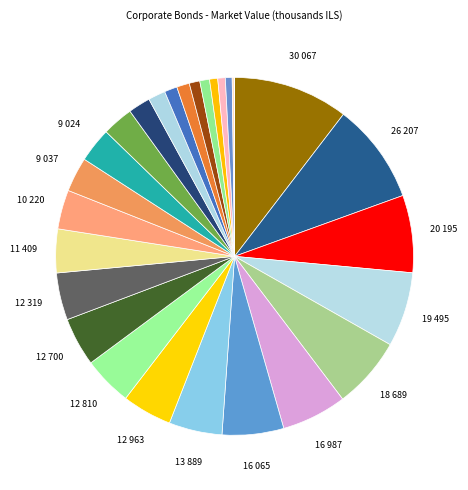

True or false: מזרחי הנפקות אג45 accounts for 1% of the total.

True